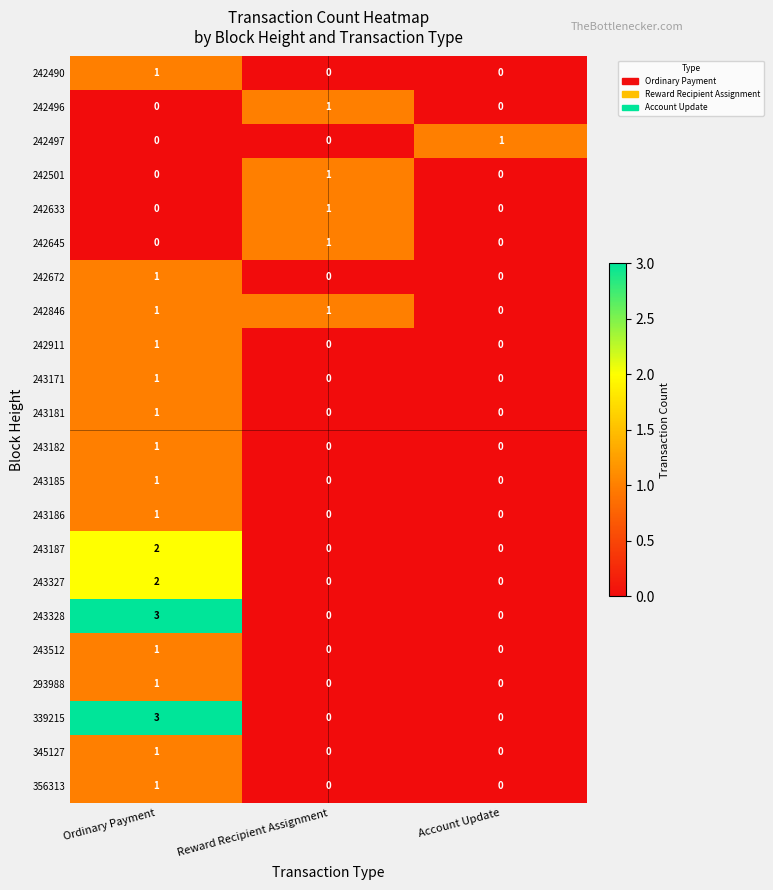

Count the 339215 values in the range 0 to 3.

3